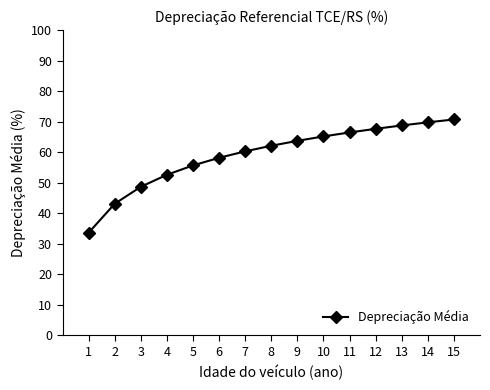

Reading left to right, what are all the values shown in this chart?

1=33.6	2=43.1	3=48.7	4=52.6	5=55.7	6=58.2	7=60.3	8=62.1	9=63.7	10=65.2	11=66.5	12=67.7	13=68.8	14=69.8	15=70.7